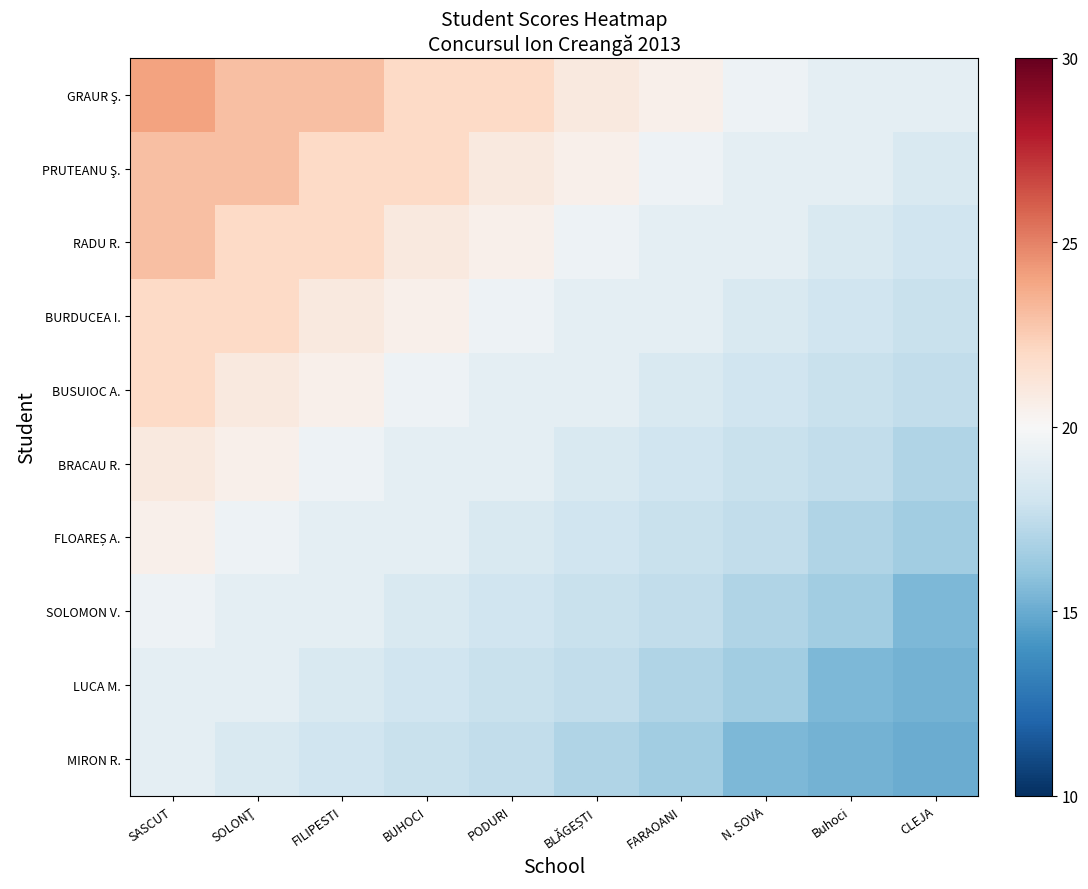

Which category has the highest value in the SOLOMON V. series?

SASCUT